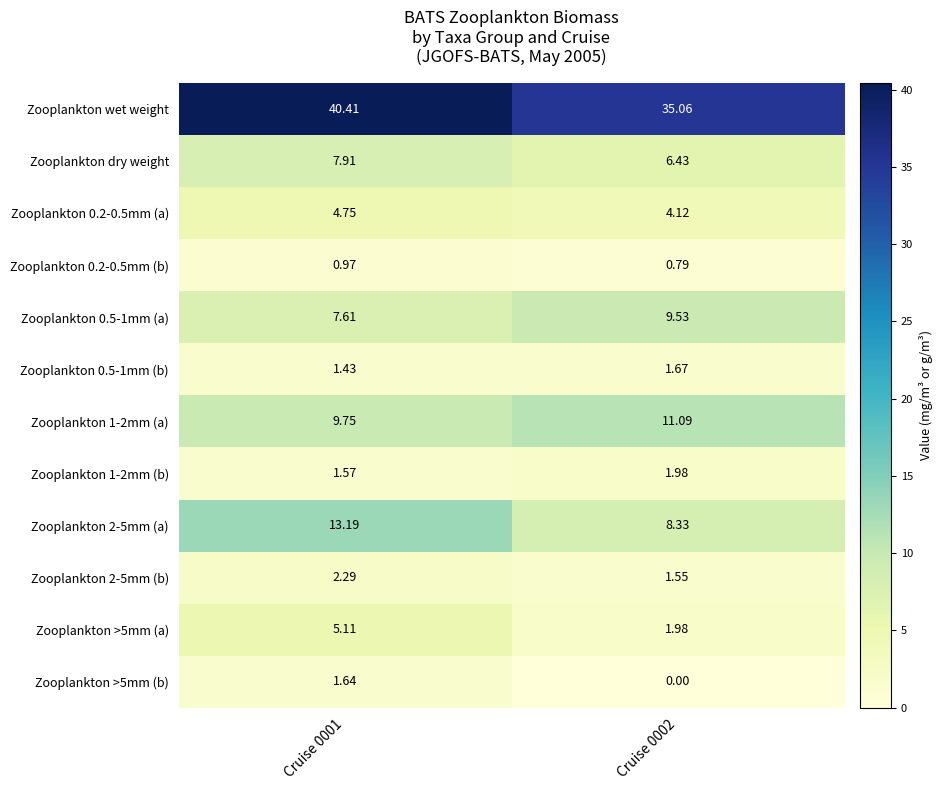

Which series has the widest spread of values?

Zooplankton wet weight